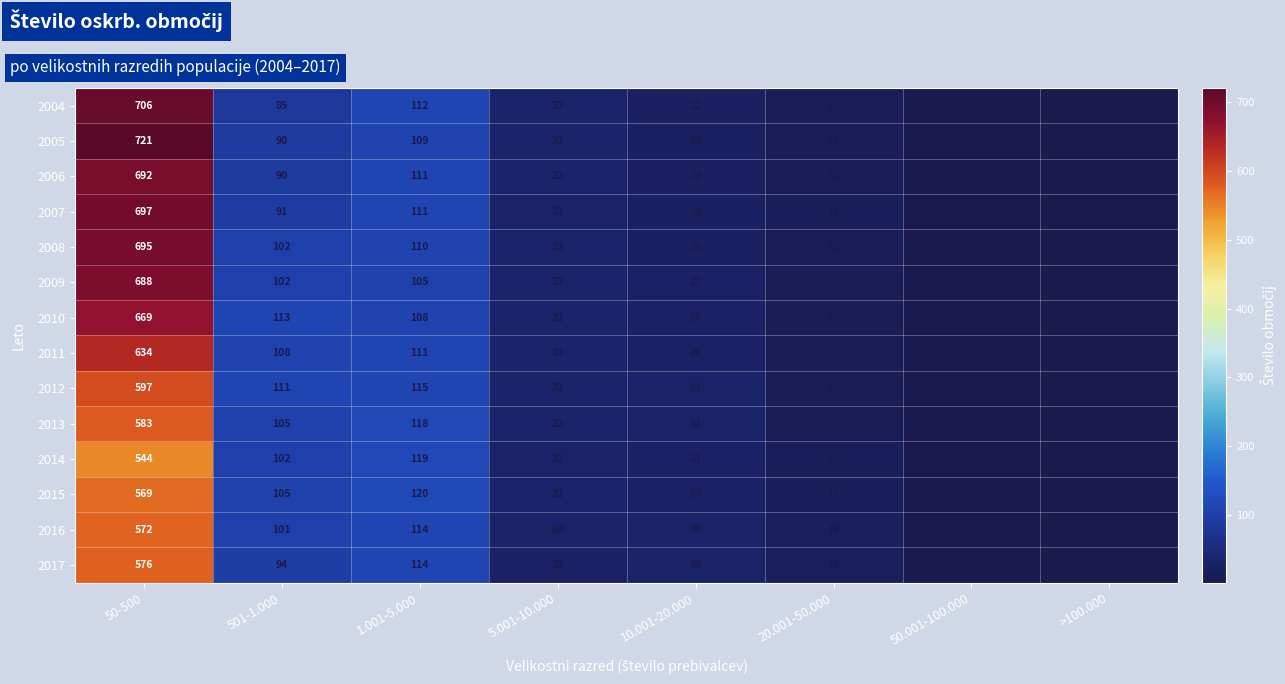

At which label is 2007 closest to 349?

1.001-5.000